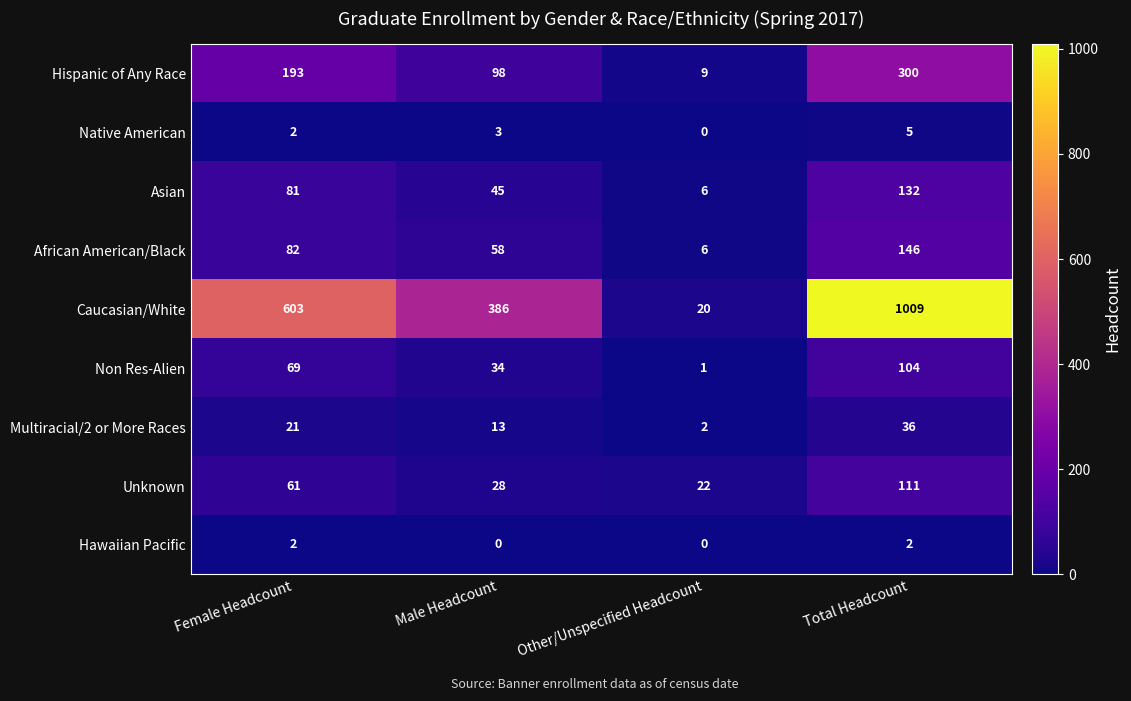

Is it true that Hispanic of Any Race equals 300 at Total Headcount?

True